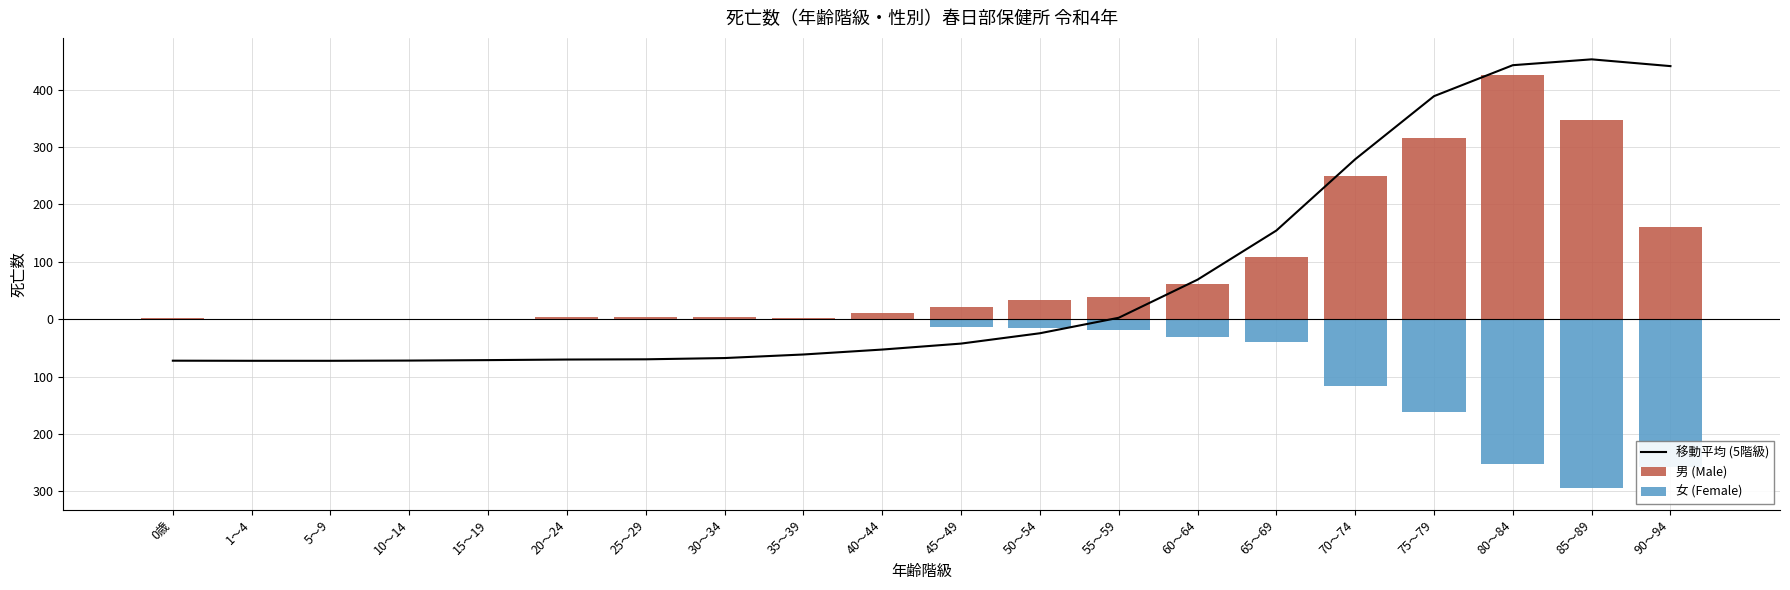

What is the label of the 16th bar from the right?

15～19